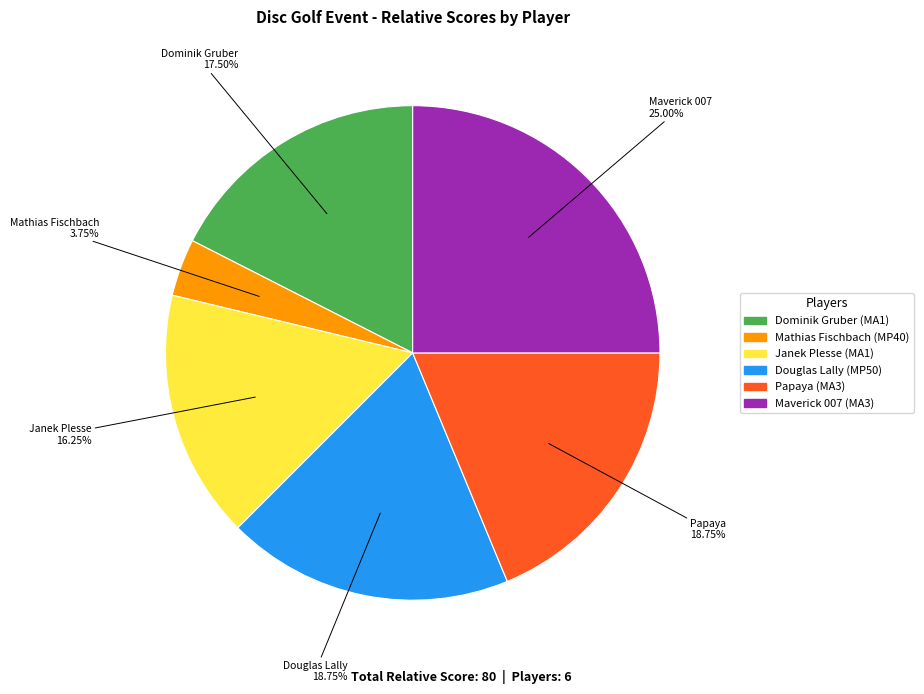

Count the number of slices in the pie.

6